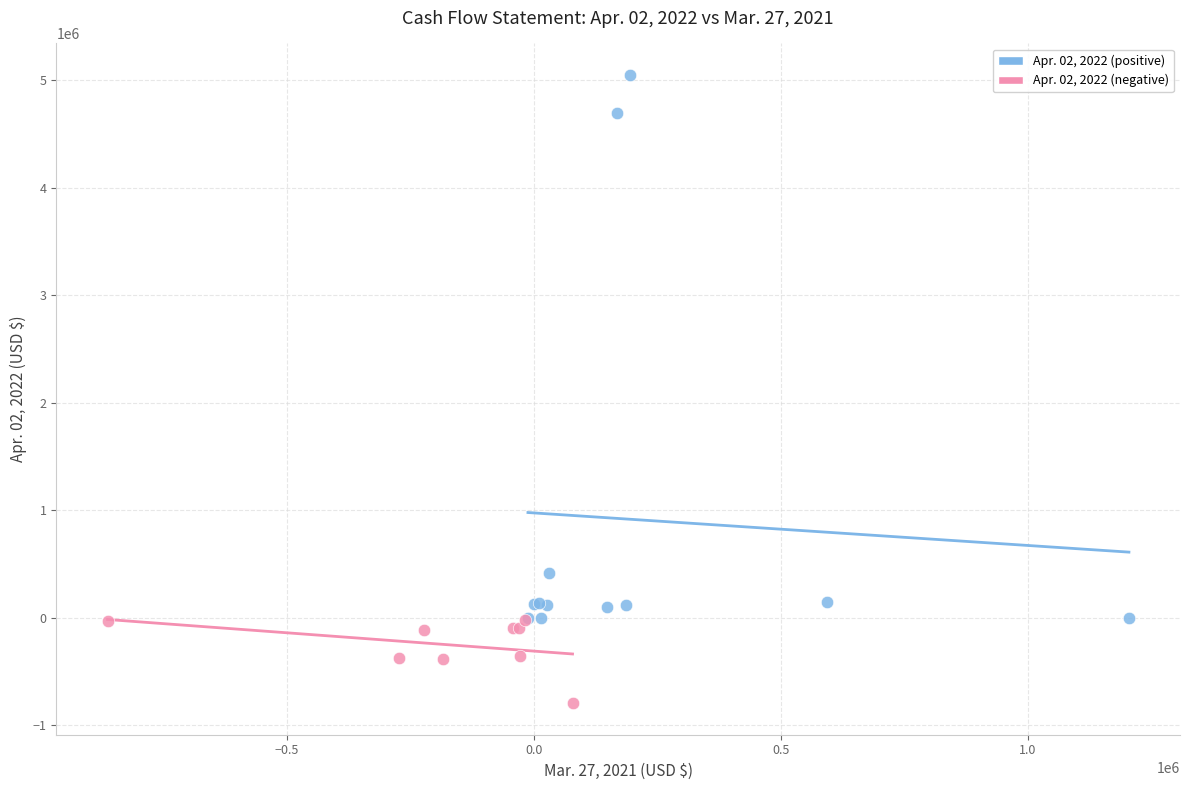

Which series has the largest Y range (max minus min)?

Apr. 02, 2022 (positive)